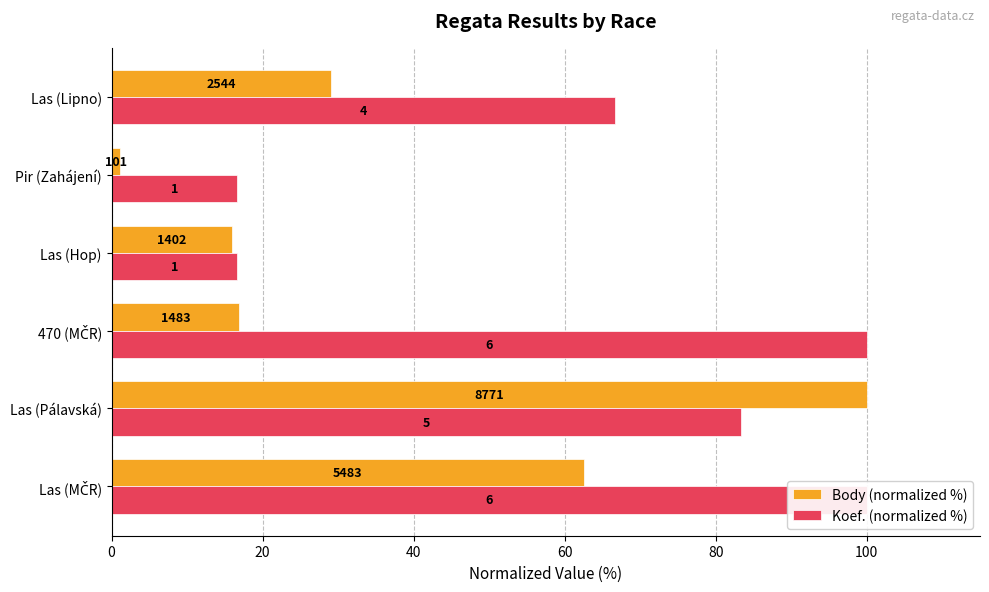

The Koef. (normalized %) series shows 83.3 at Las (Pálavská). True or false?

True